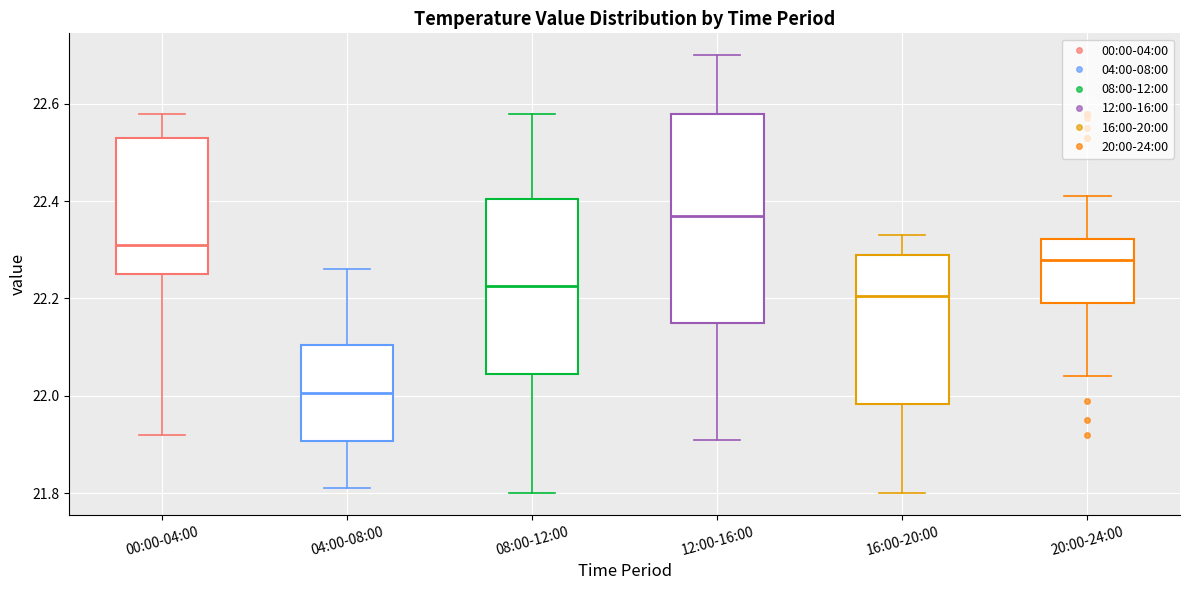

Comparing the boxes themselves (not the whiskers), which one is the tallest?

12:00-16:00